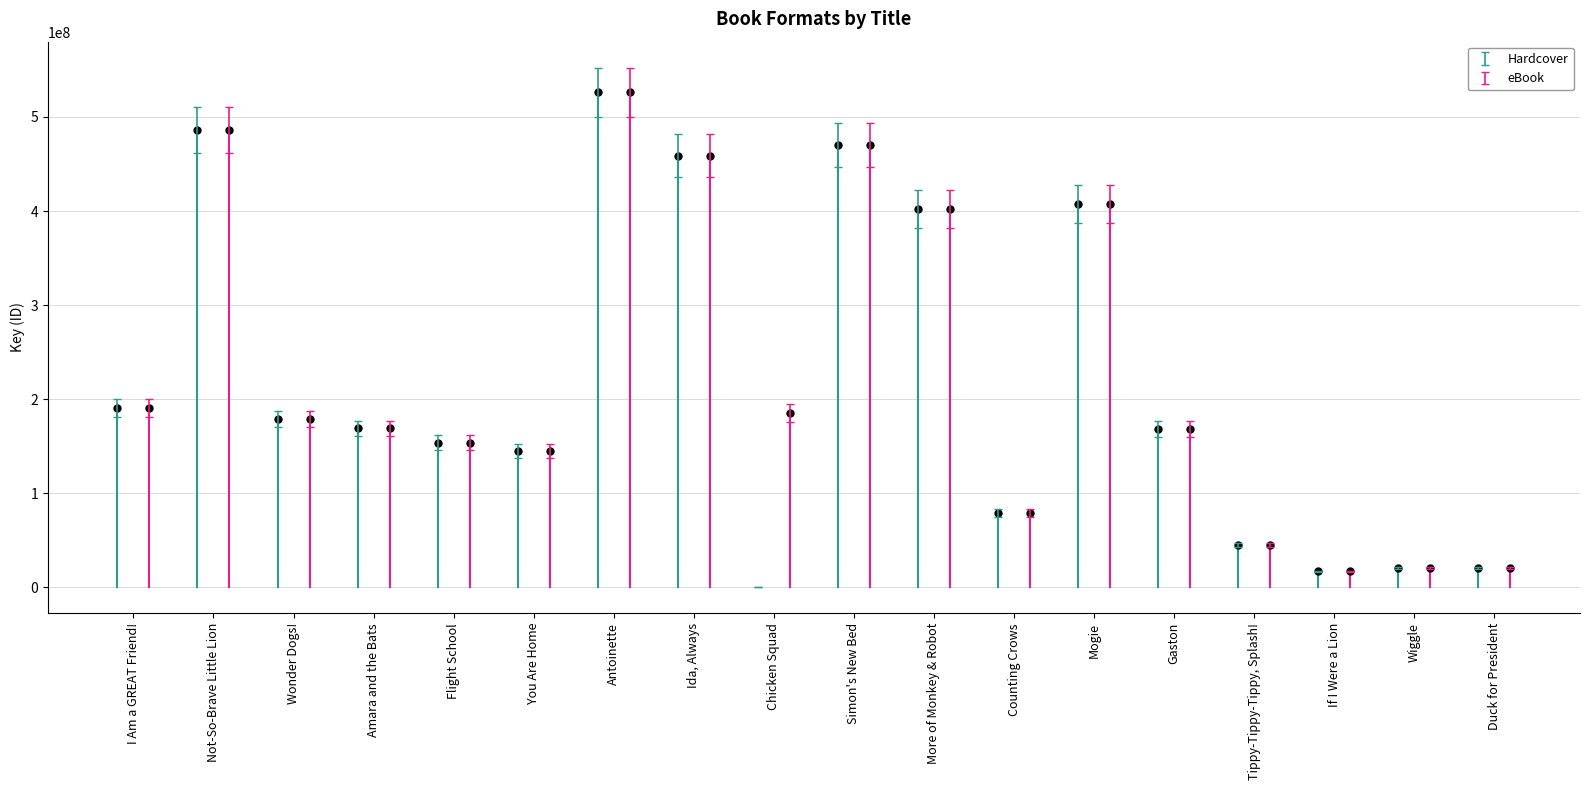

Which series has the largest total across all categories?

eBook